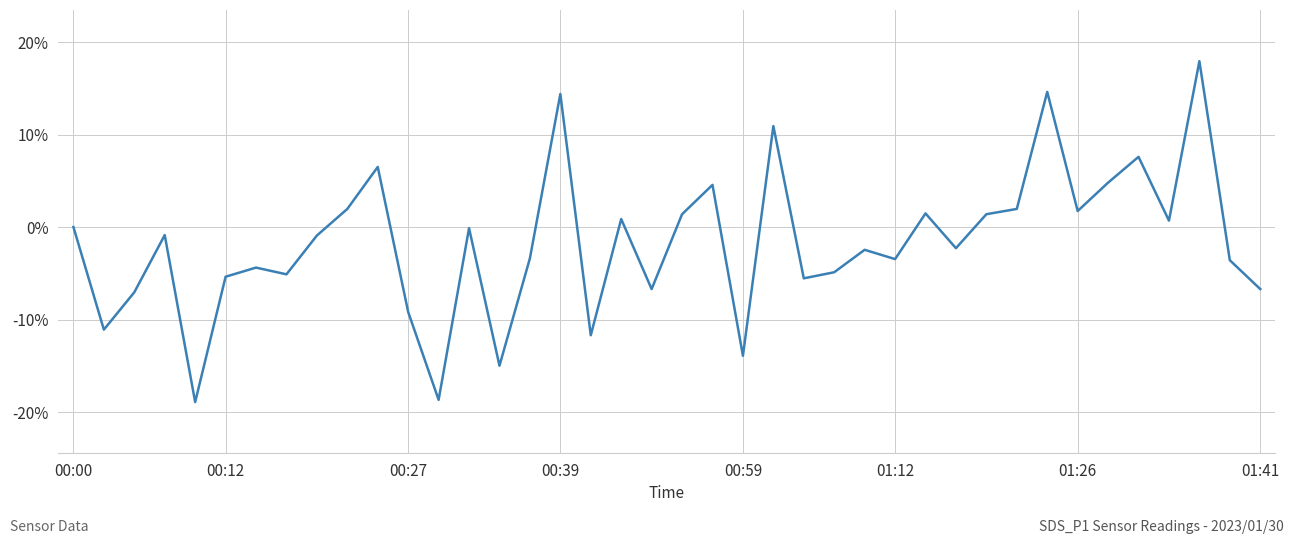

What is the smallest value displayed?

-18.9